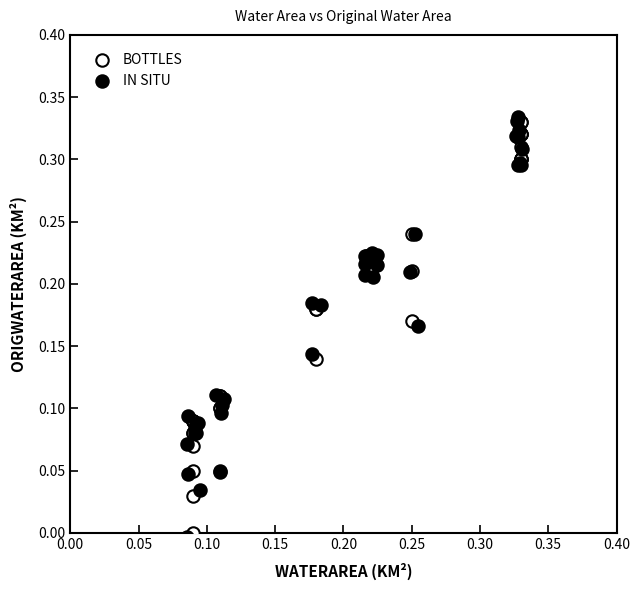

Which series has the largest Y range (max minus min)?

IN SITU